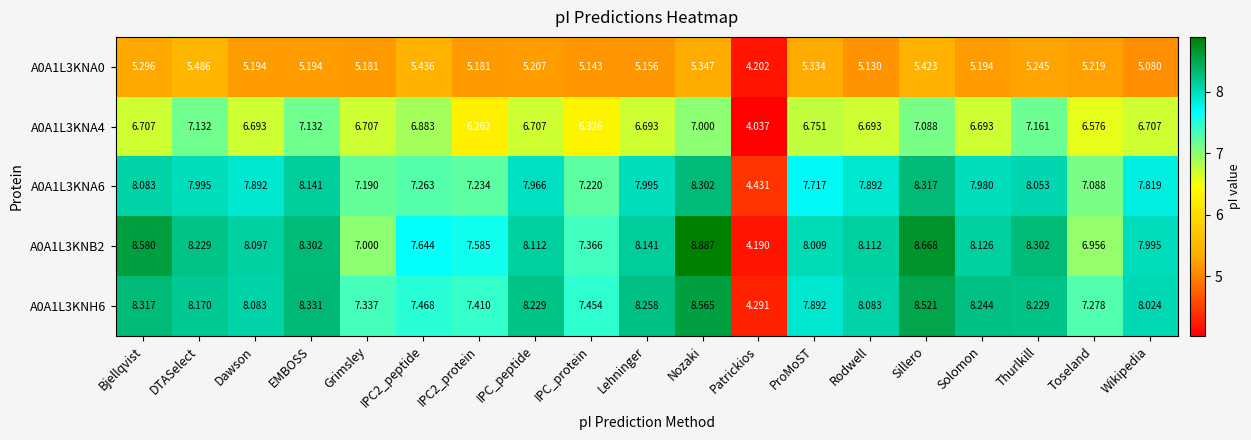

What is the total value across all series at ProMoST?

35.7